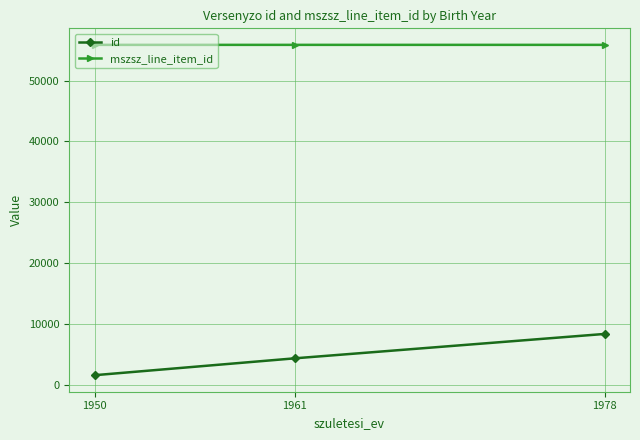

What is the difference between the highest and lowest values at 1950?

54228